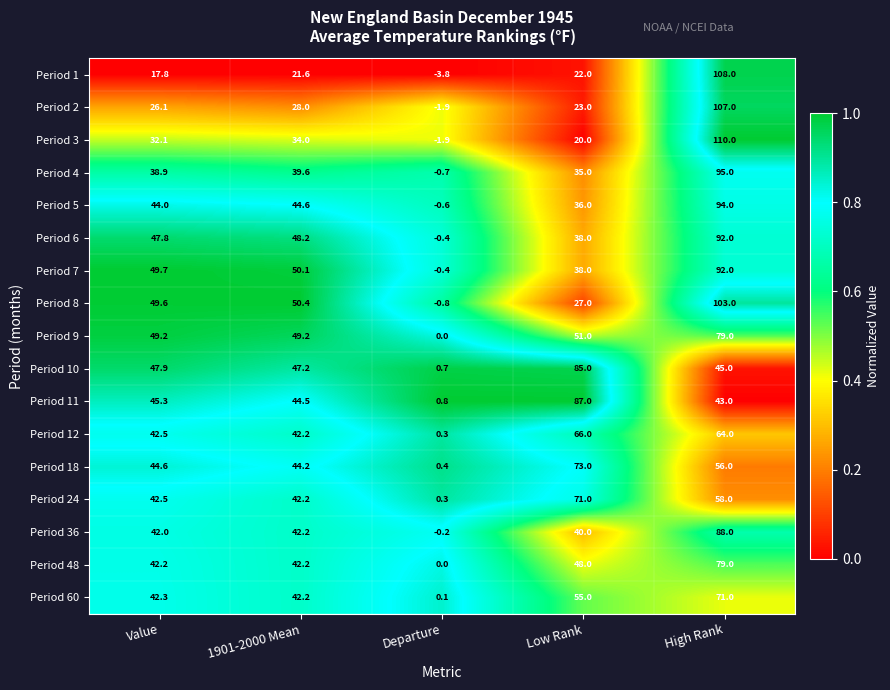

At which label does Period 3 first exceed 32?

Value